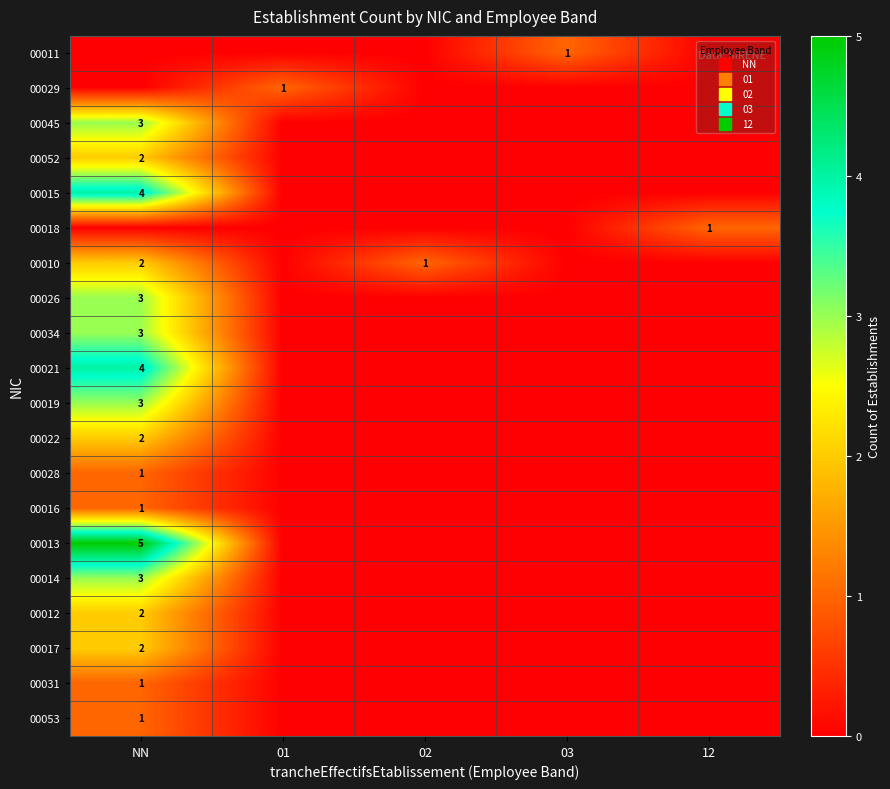

How many values in the 00053 series exceed 0?

1